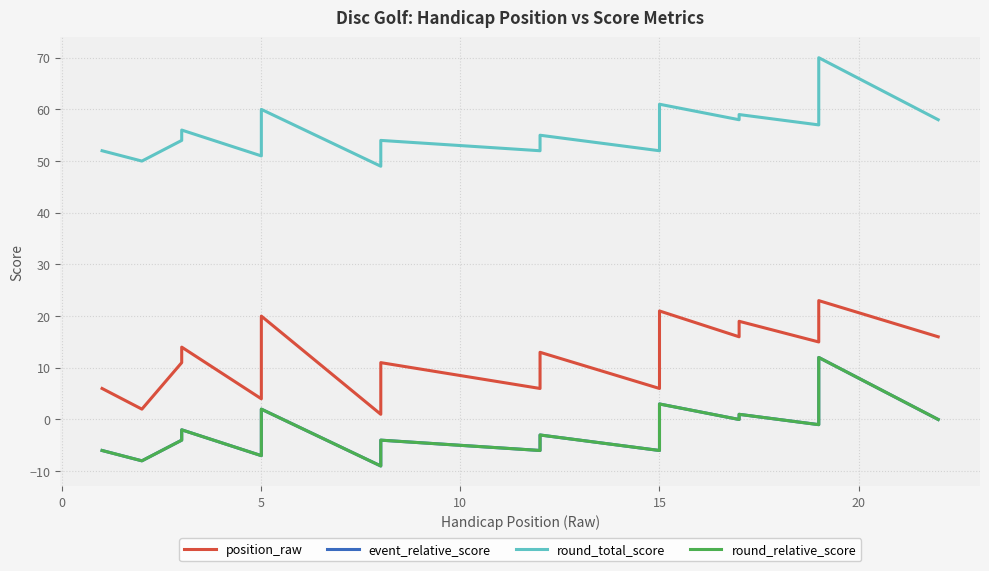

True or false: round_relative_score and round_total_score cross at least once.

False